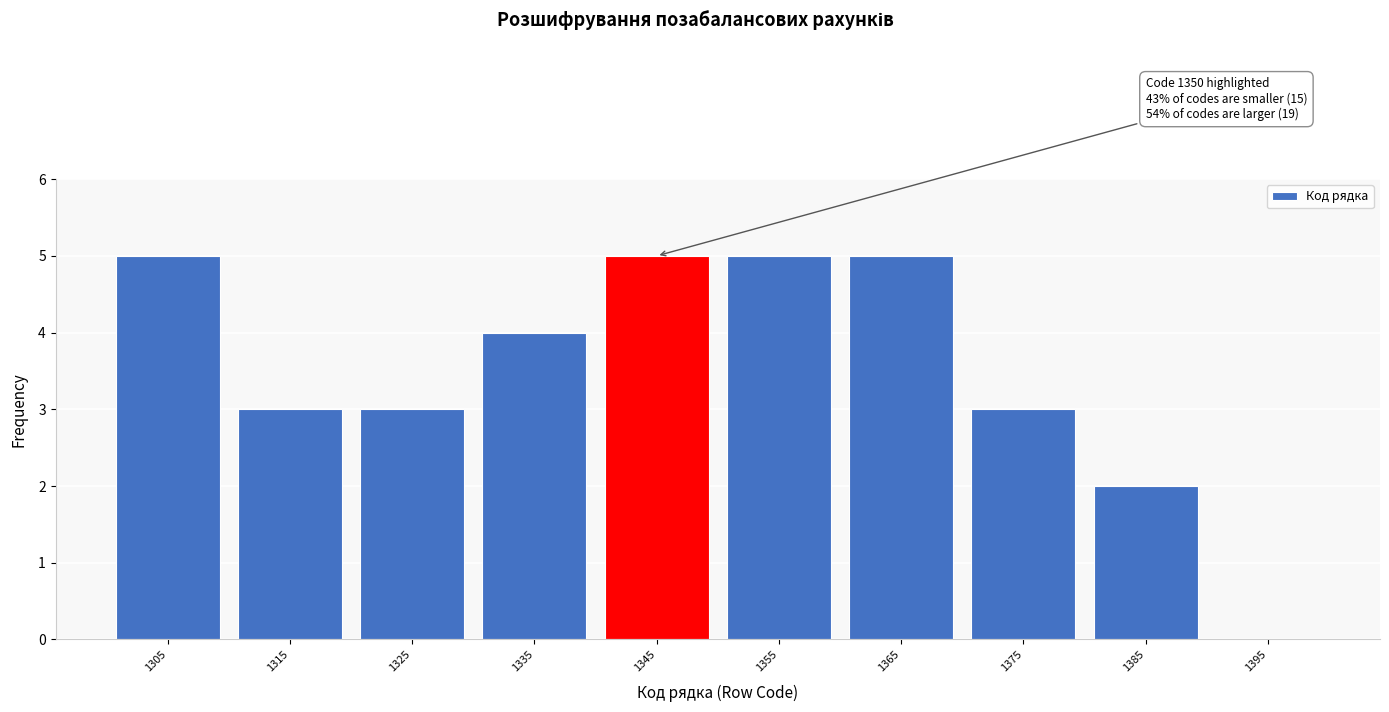

Reading left to right, what are all the values shown in this chart?

1305=5	1315=3	1325=3	1335=4	1345=5	1355=5	1365=5	1375=3	1385=2	1395=0